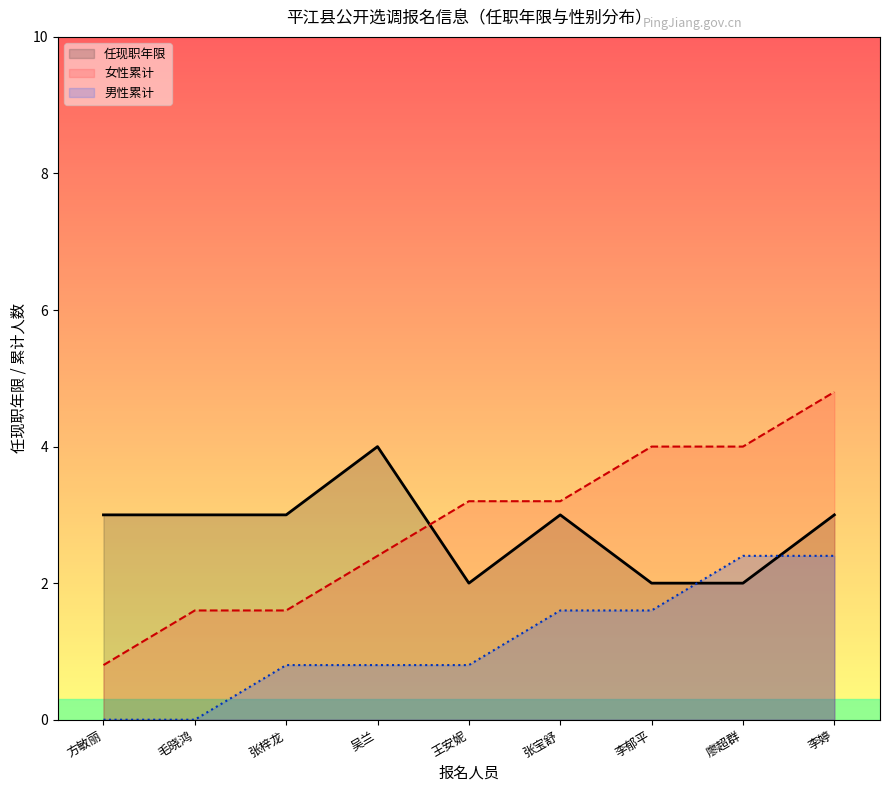

What is the average value of the 任现职年限_line series?

2.8